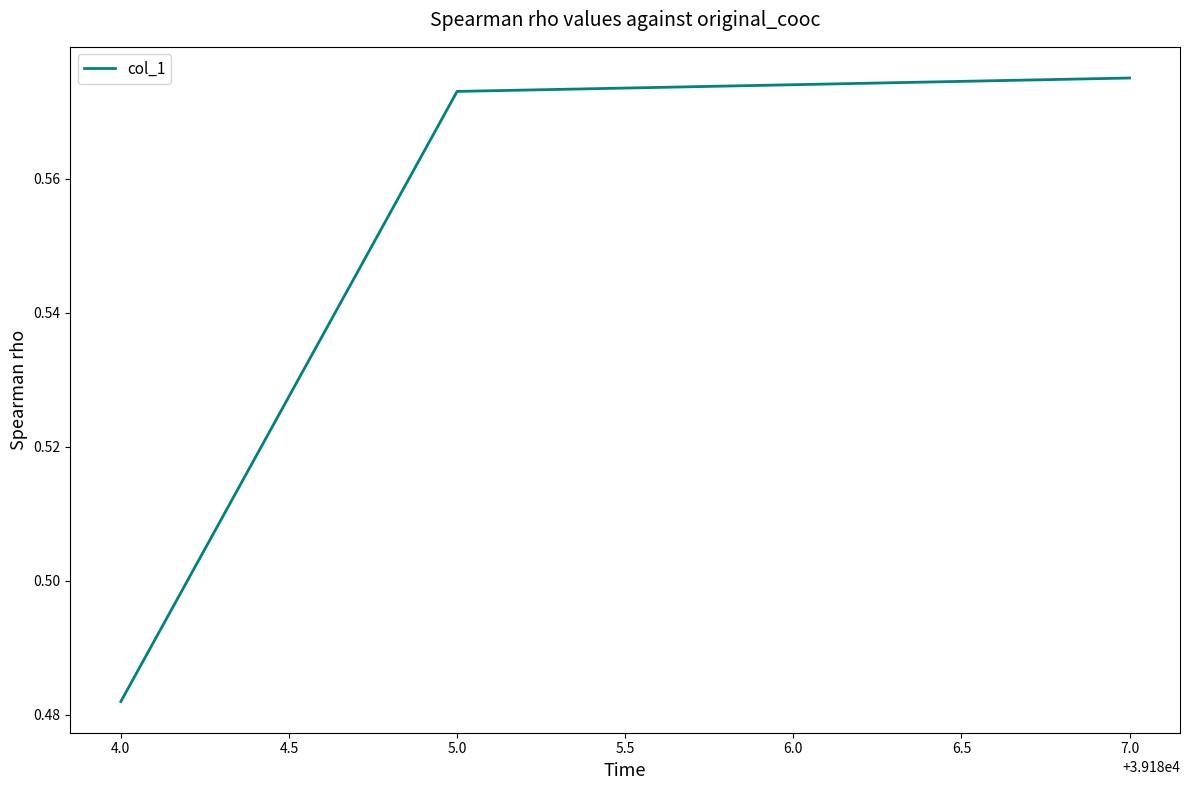

The chart shows a value of 1.0 at 5.0. True or false?

False